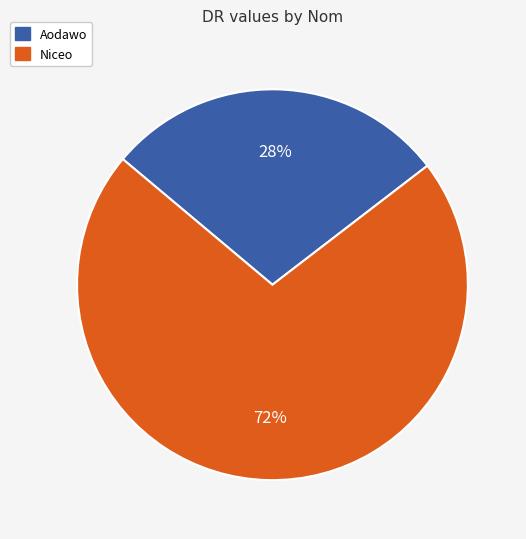

What percentage is the Niceo slice, to the nearest percent?

72%